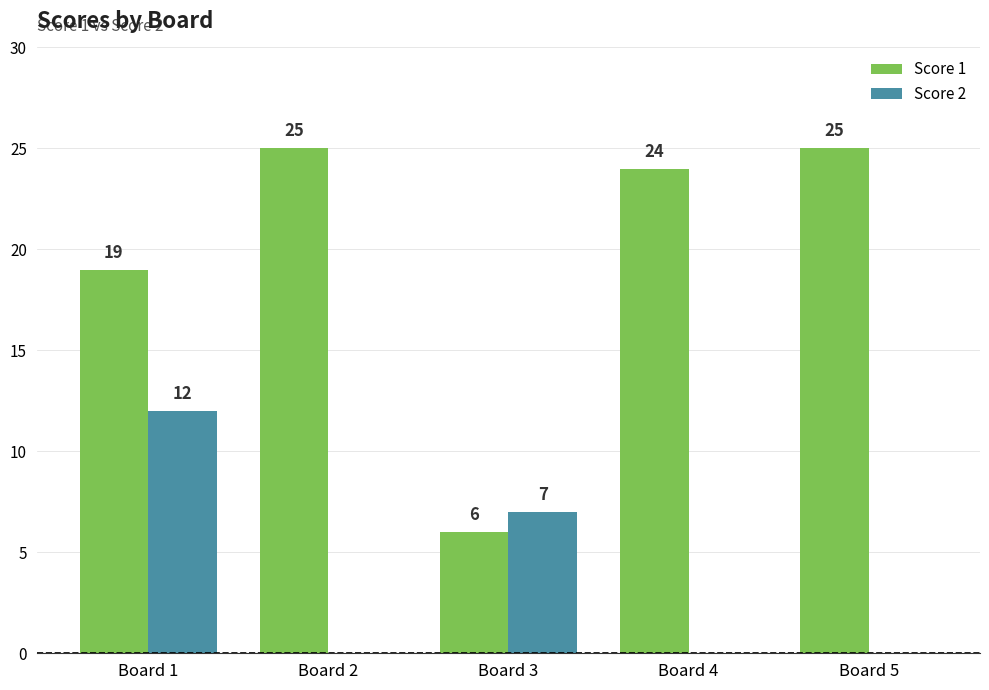

How many distinct data groups are displayed?

2